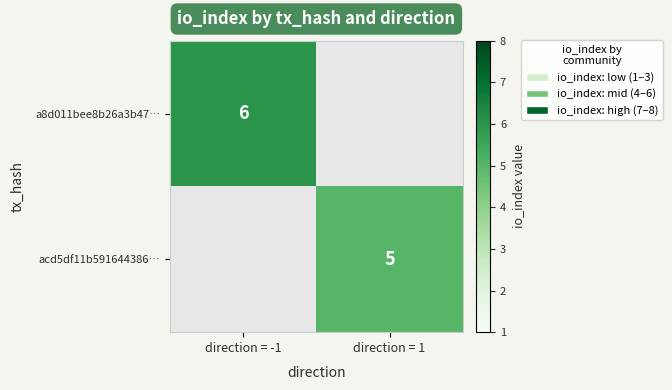

The a8d011bee8b26a3b47… series shows 2 at direction = -1. True or false?

False